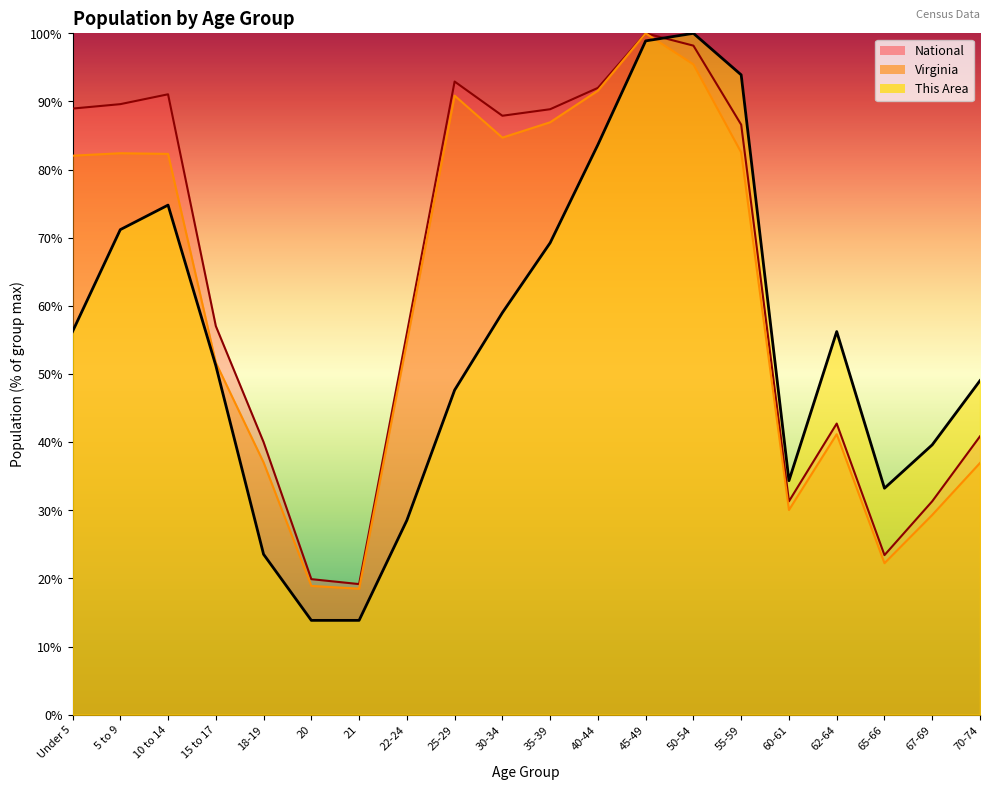

True or false: This Area has a value of 71.2 at 5 to 9.

True